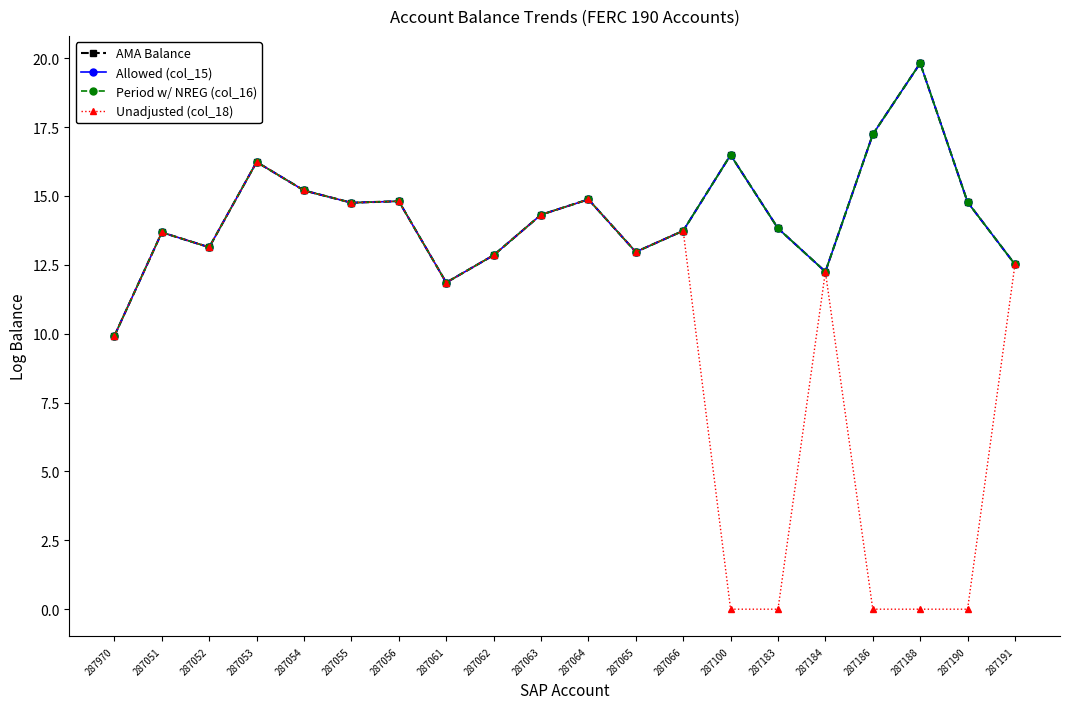

At 287184, list the series in order from smallest to largest.

AMA Balance, Allowed (col_15), Period w/ NREG (col_16), Unadjusted (col_18)